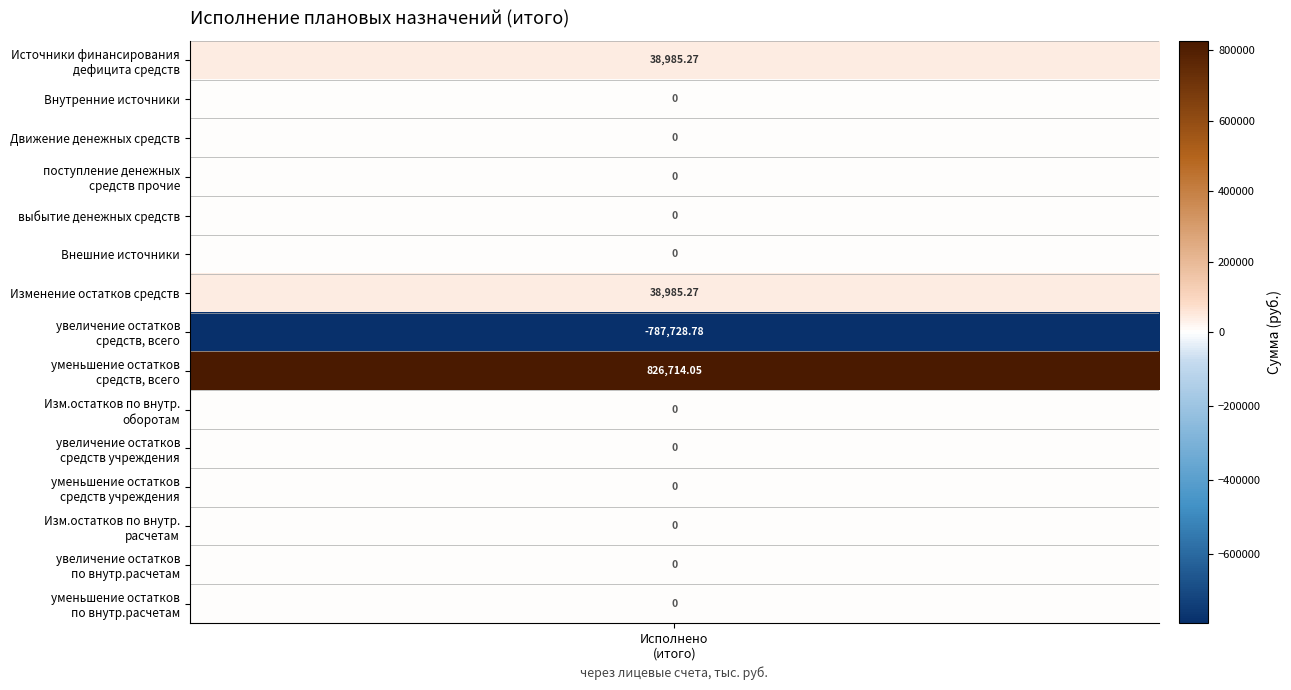

Which has a higher value, Изменение остатков средств or Изменение остатков по внутренним оборотам?

Изменение остатков средств